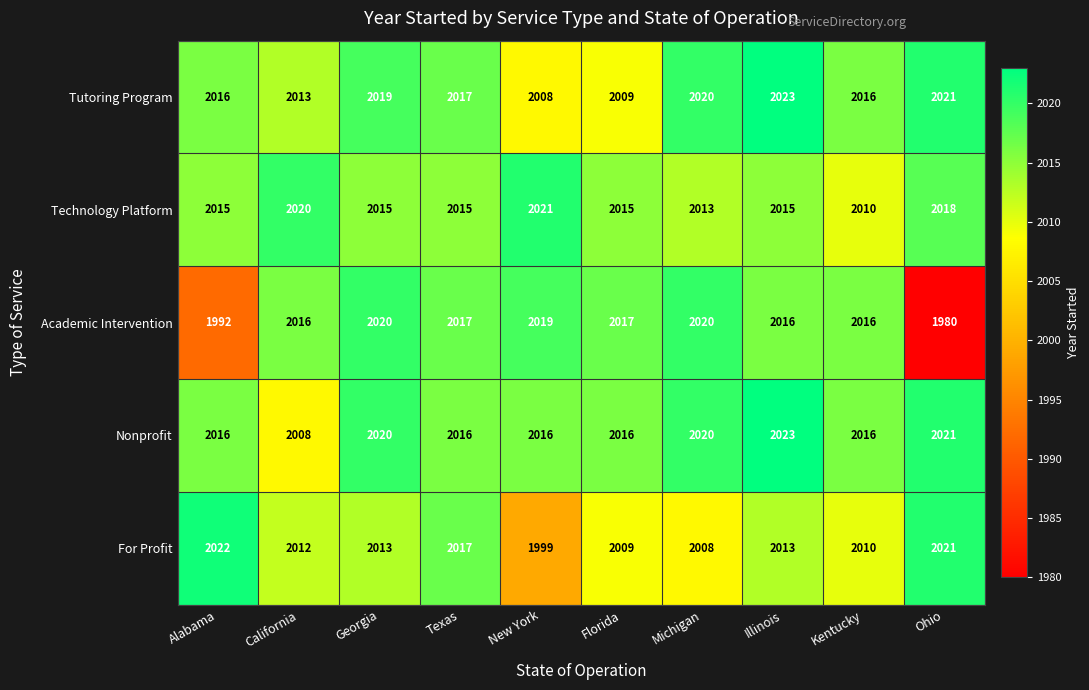

The Tutoring Program series shows 2016 at Kentucky. True or false?

True